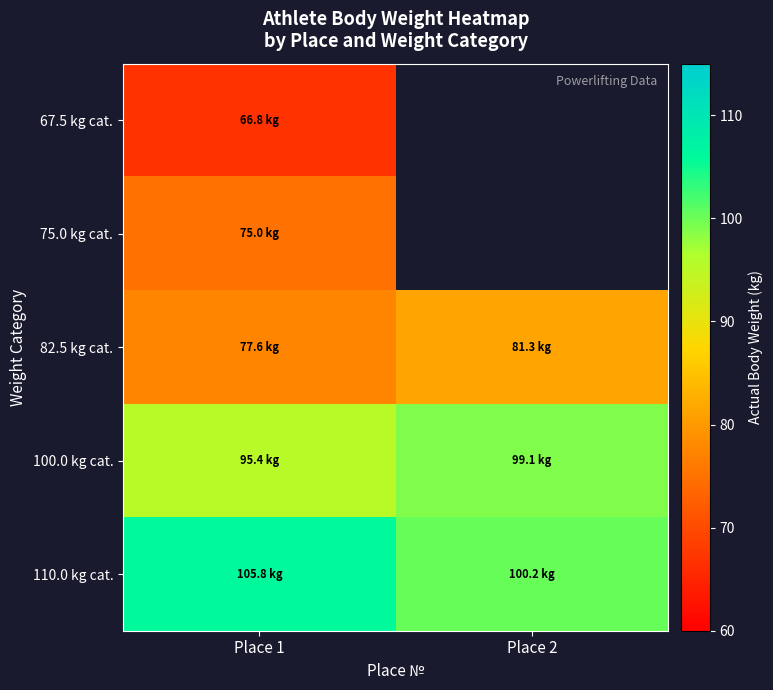

Count the number of categories in the chart.

2